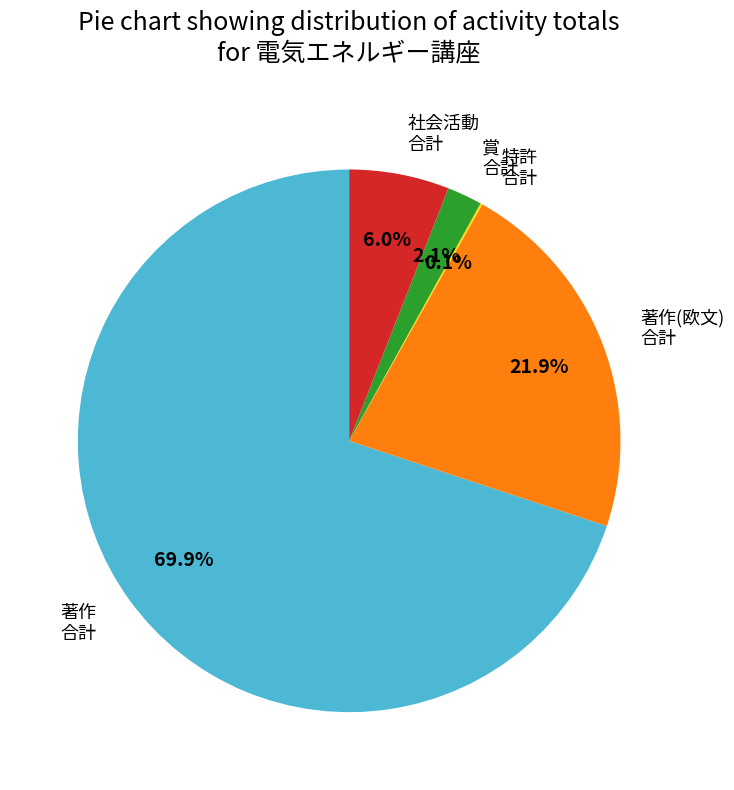

Is there a majority slice in this chart?

Yes